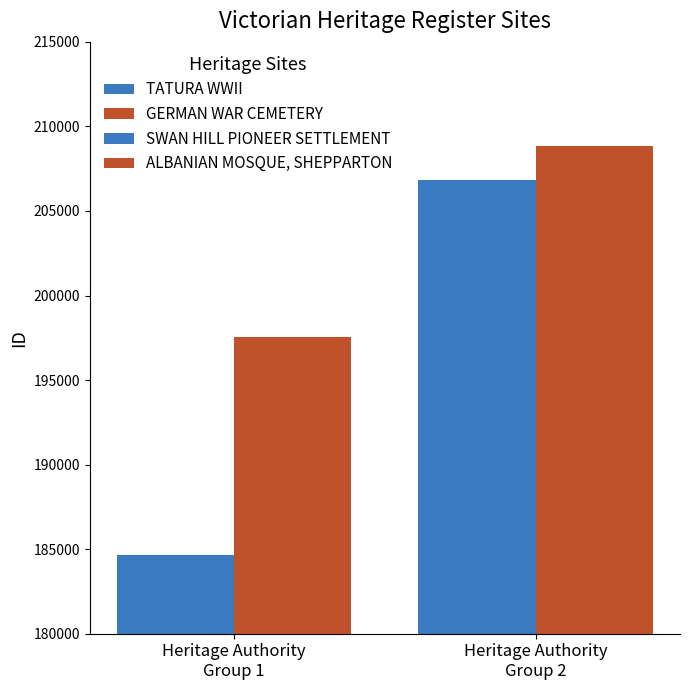

How many categories are shown in the chart?

1